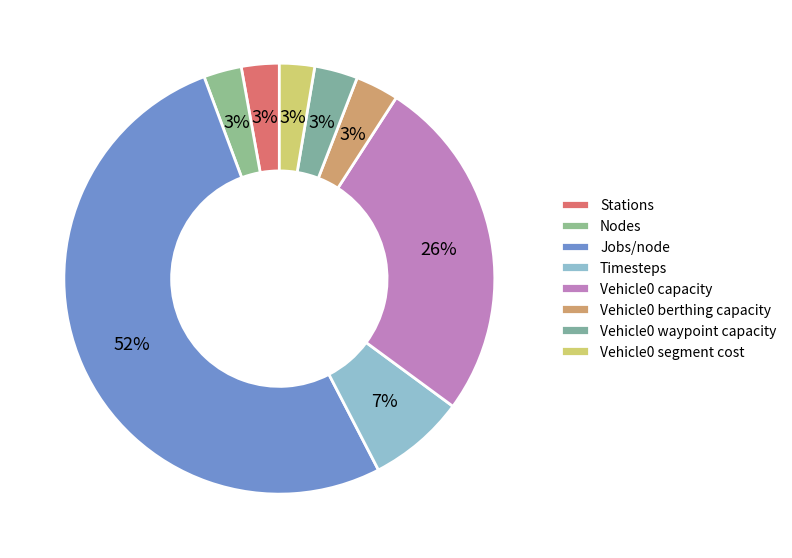

How many segments does this pie chart have?

8